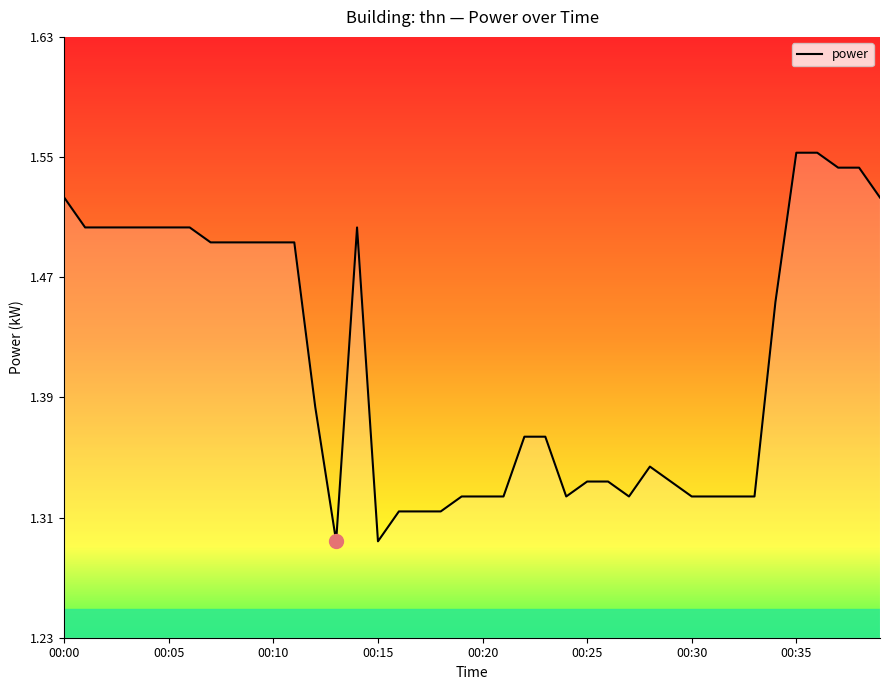

How many values are between 1 and 2?

40